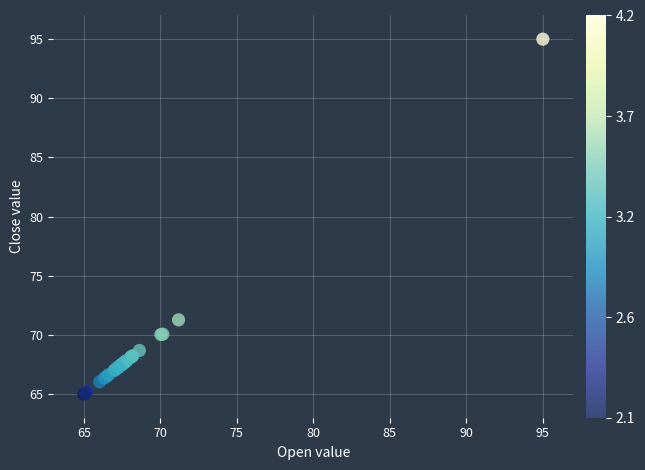

What Y value in the scatter plot is closest to 80?

71.3